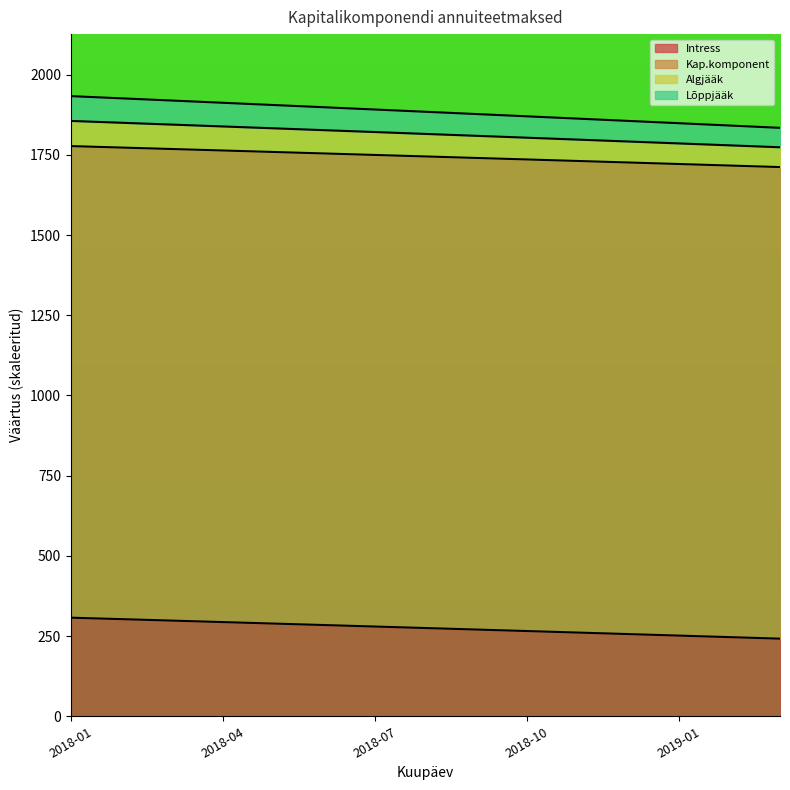

What is the maximum value for Intress?

307.3